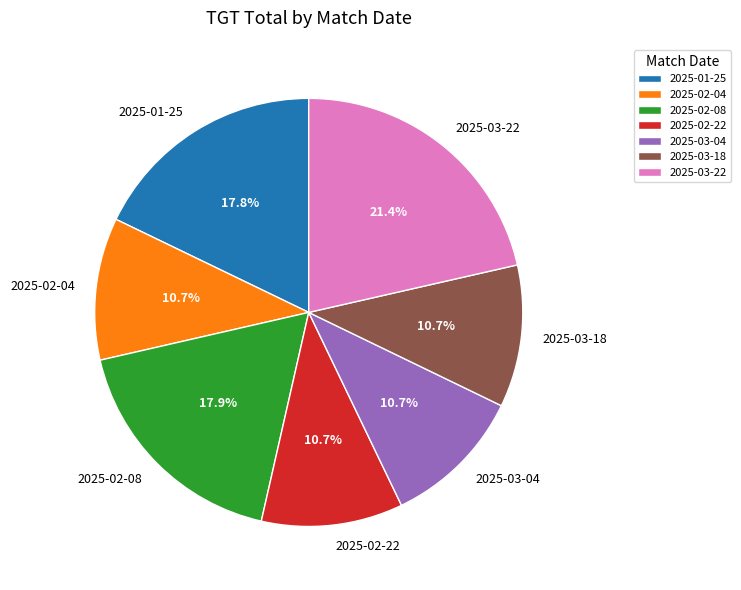

What is the largest slice in the pie chart?

2025-03-22